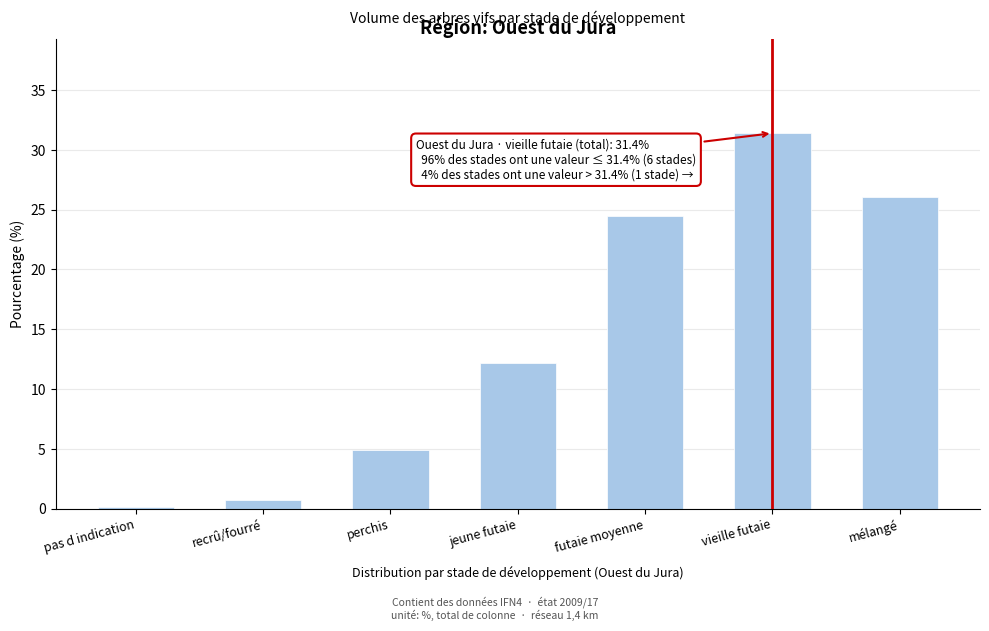

Reading left to right, list all the values displayed in this chart.

pas d indication=0.1	recrû/fourré=0.7	perchis=4.9	jeune futaie=12.2	futaie moyenne=24.5	vieille futaie=31.4	mélangé=26.1